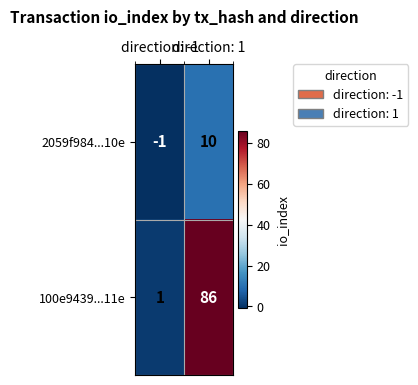

At direction: 1, list the series in order from smallest to largest.

2059f984...10e, 100e9439...11e